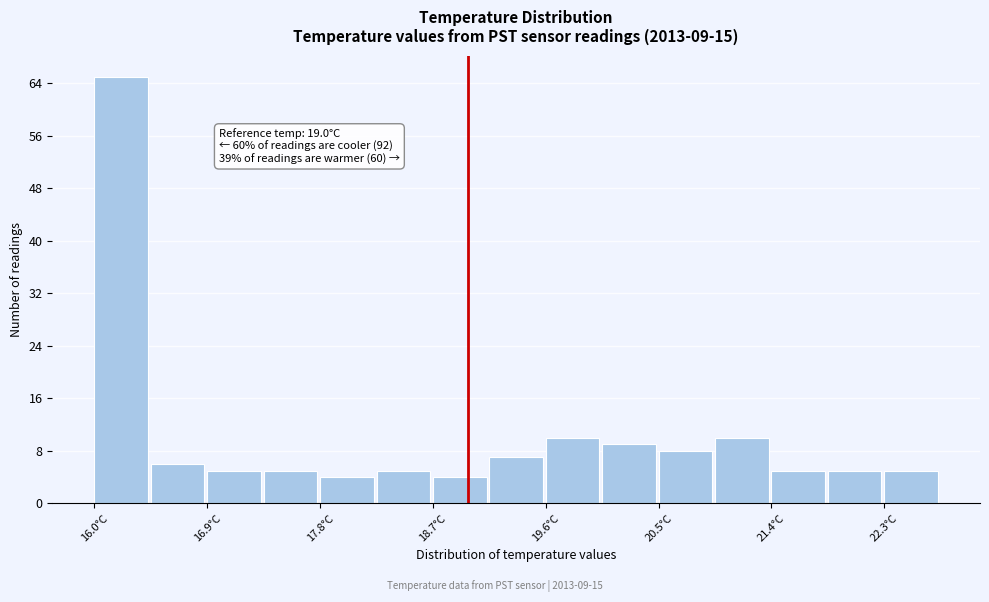

Over which range of the x-axis is the bar tallest?

16.0 to 16.5